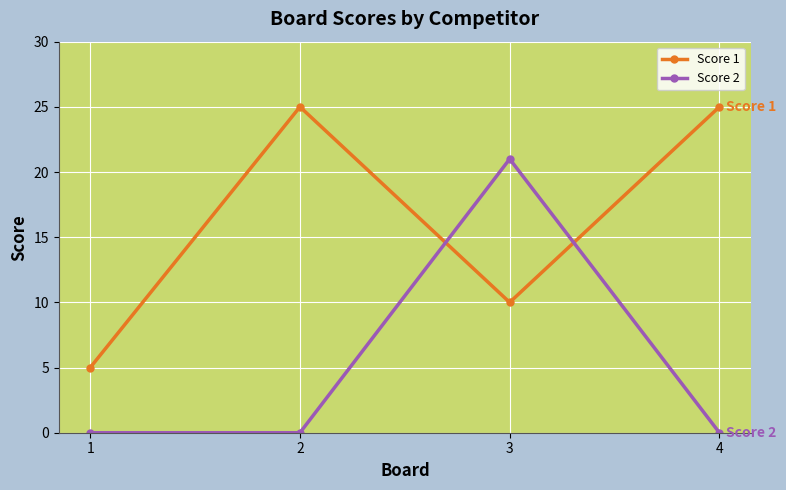

How many lines are shown in the chart?

2